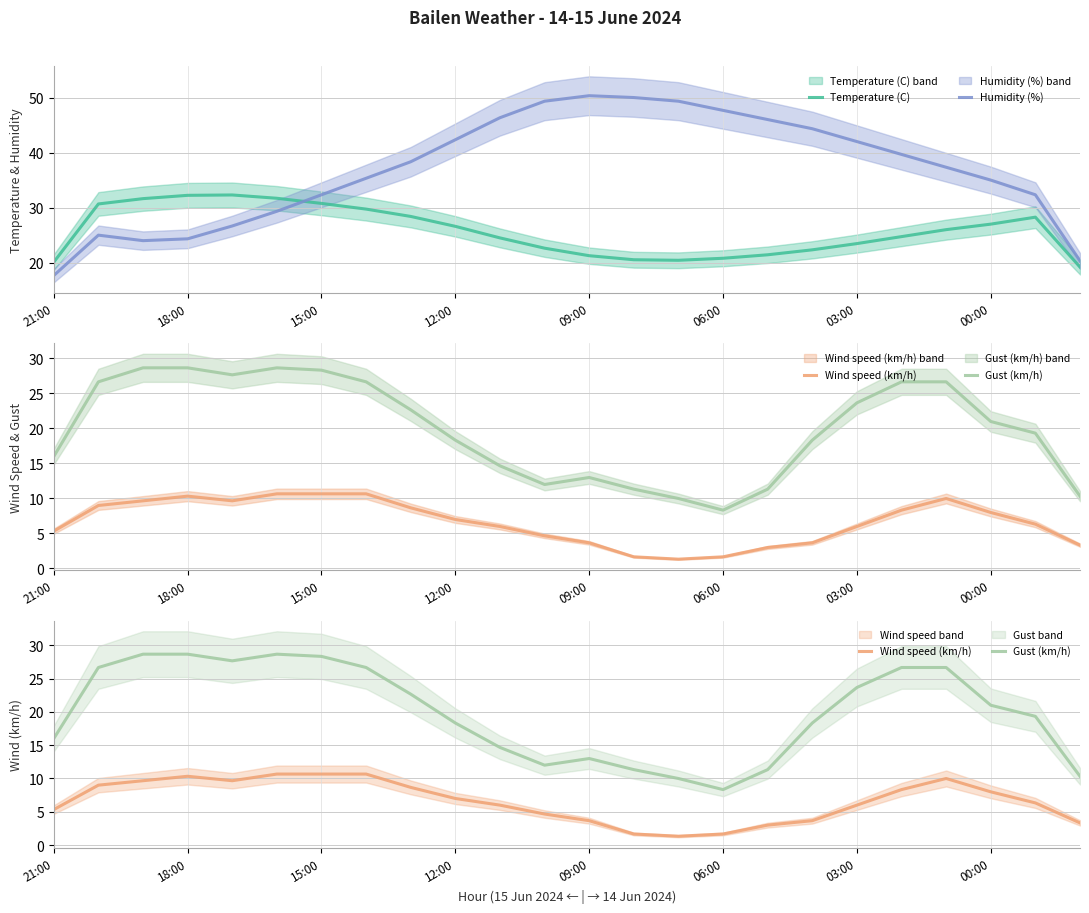

True or false: Humidity (%) and Wind speed (km/h) intersect in this chart.

False